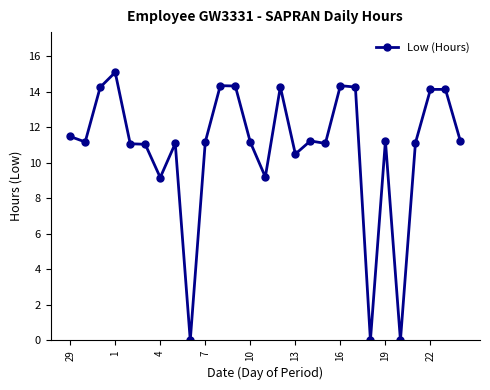

True or false: the data has more than 0 interior local peaks.

True